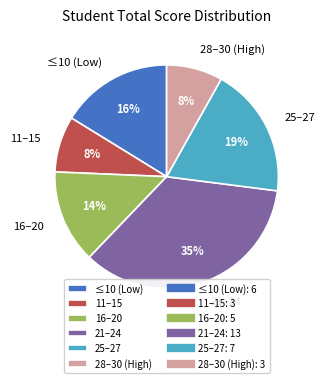

Combined, do 21–24 and 28–30 (High) account for over 50%?

No